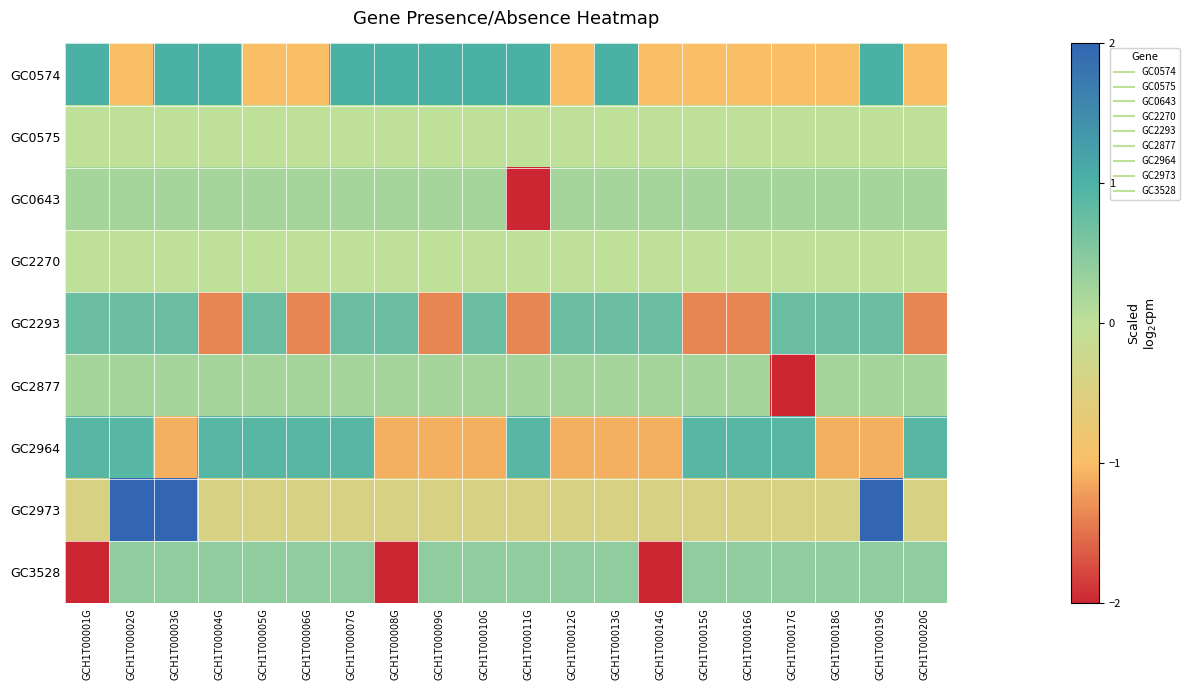

What is the spread (max minus min) of values at GCH1T00001G?

3.4